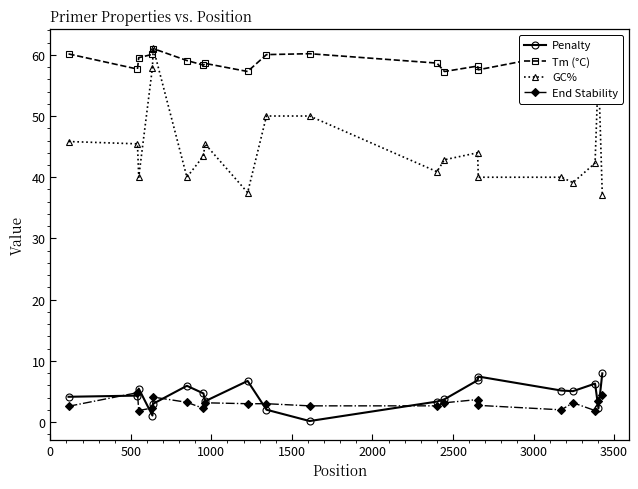

True or false: Penalty has more than 0 interior local peaks.

True